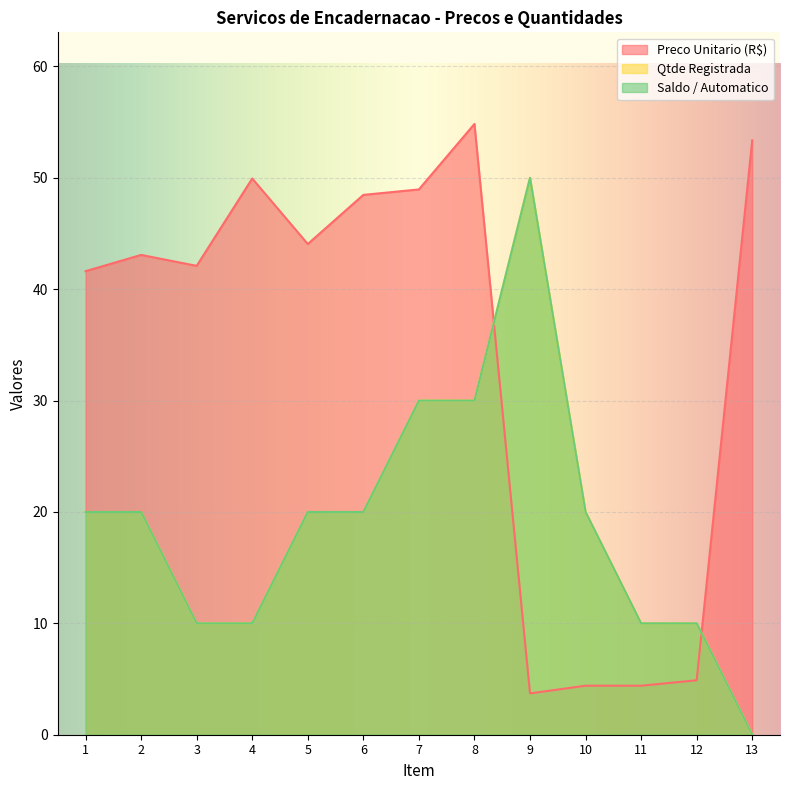

What are all the series names shown in the legend?

Preco Unitario (R$), Qtde Registrada, Saldo / Automatico